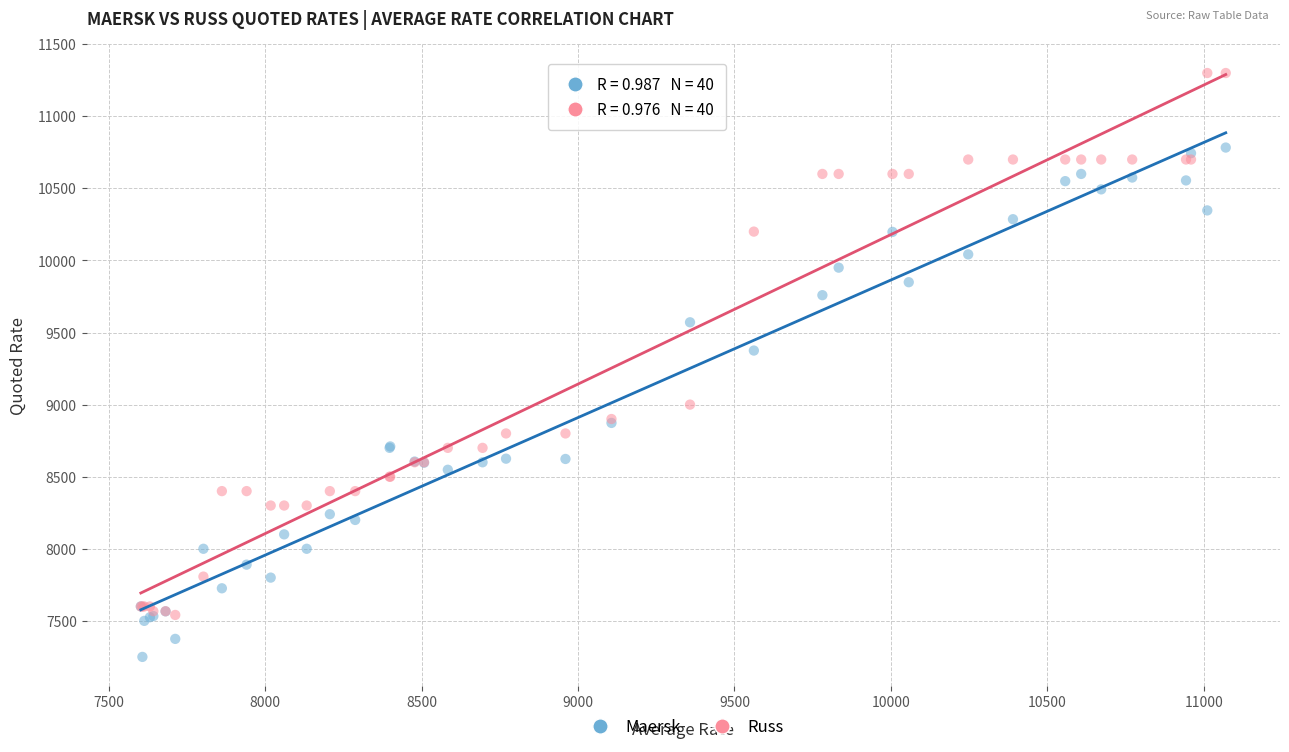

In the Russ series, what Y value is closest to 9420?

9000